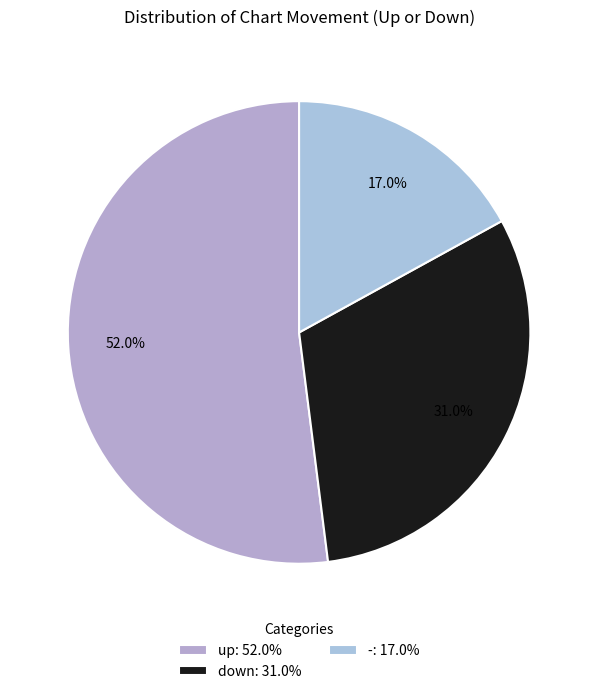

Approximately how many times larger is the value at down compared to up?

0.6